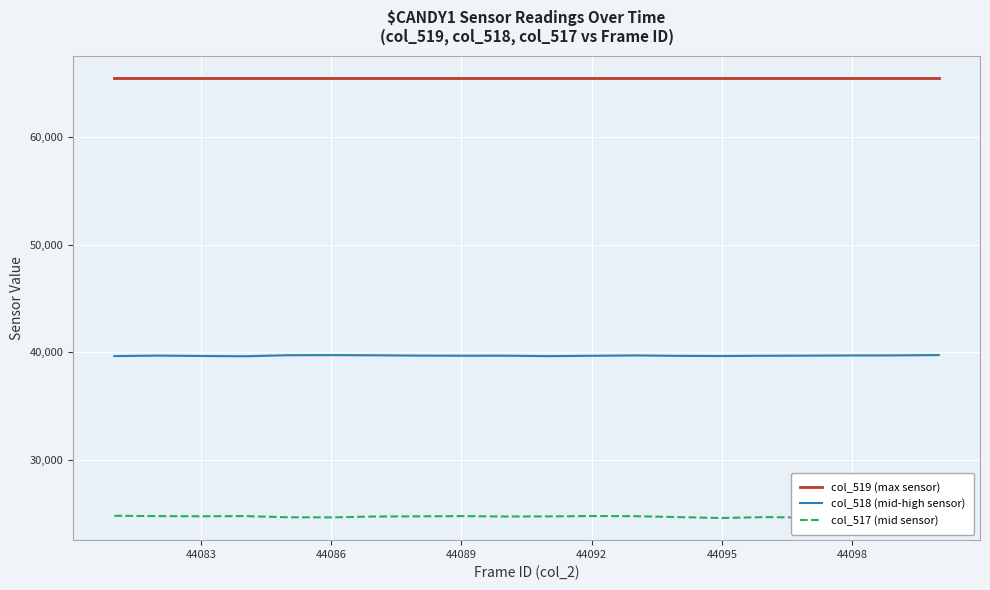

Which series has the largest total across all categories?

col_519 (max sensor)